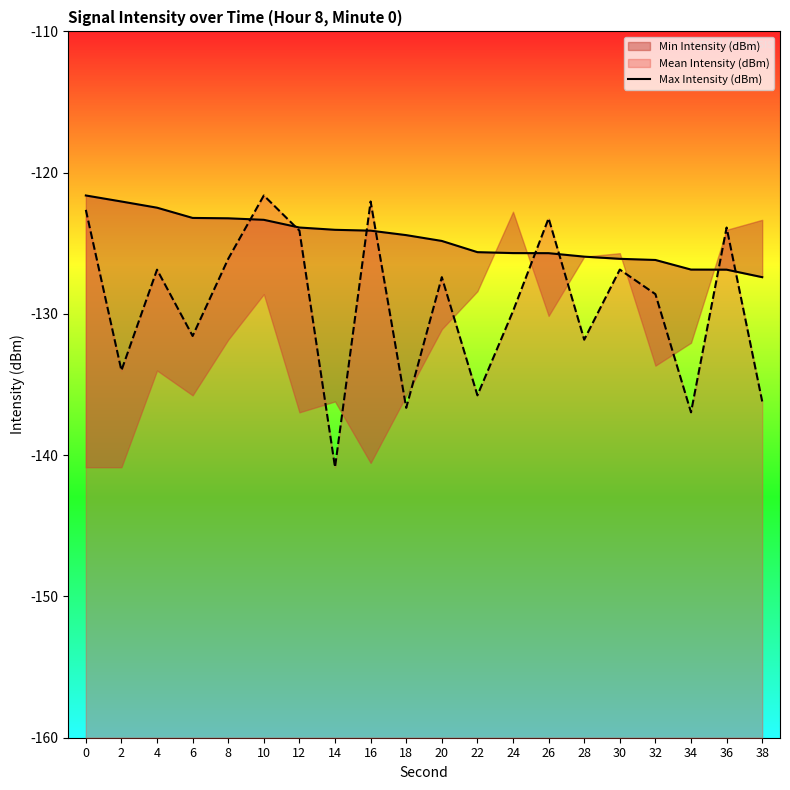

What is the greatest value displayed?

-121.6